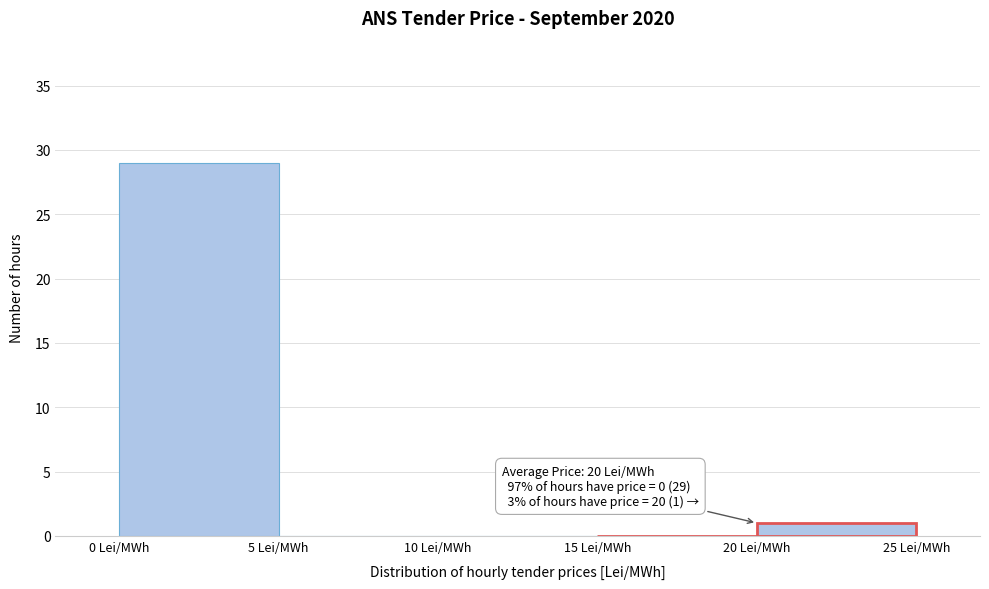

Which range on the x-axis has the tallest bar?

0 to 5